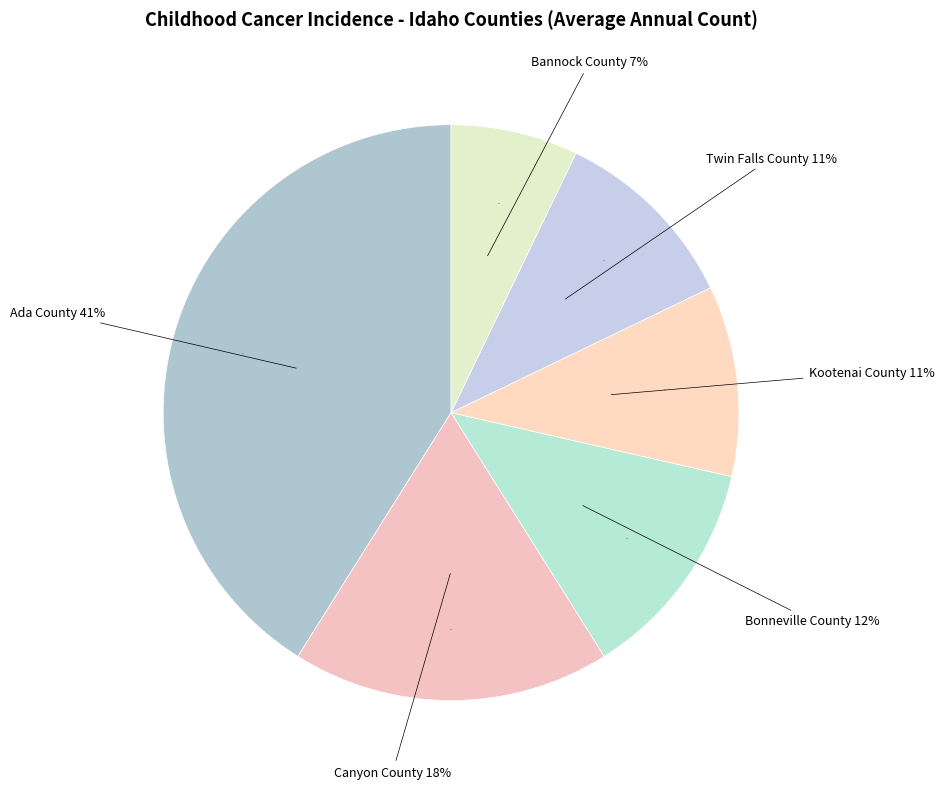

Between Bannock County and Ada County, which is larger?

Ada County